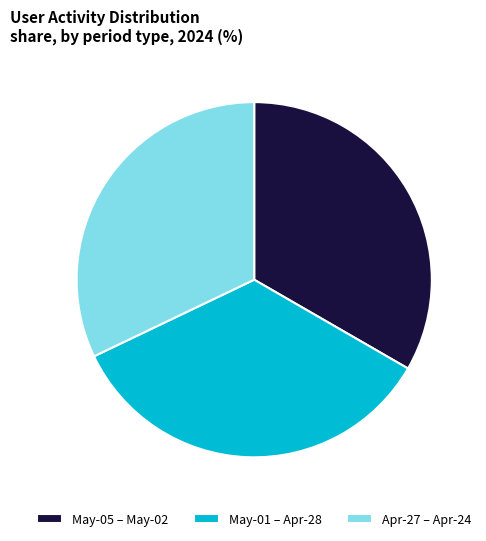

The Apr-27 – Apr-24 slice represents 32% of the pie. True or false?

True